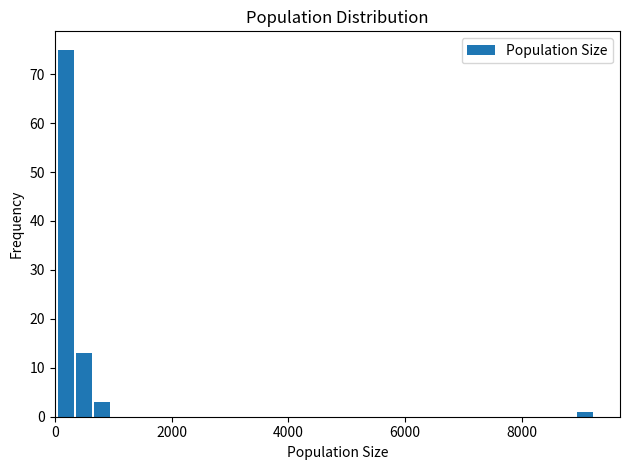

Around what value on the x-axis is the tallest bar? Give the approximate position of its centre, as read against the axis.

200